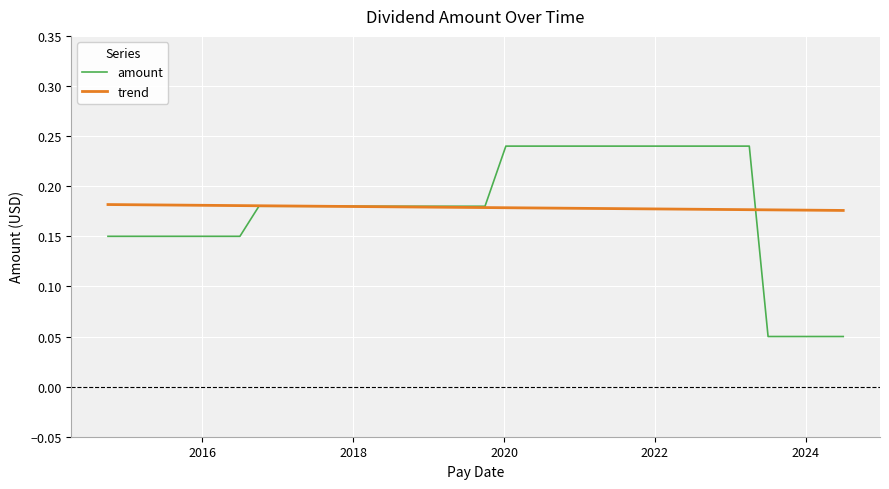

Which series has the widest spread of values?

amount